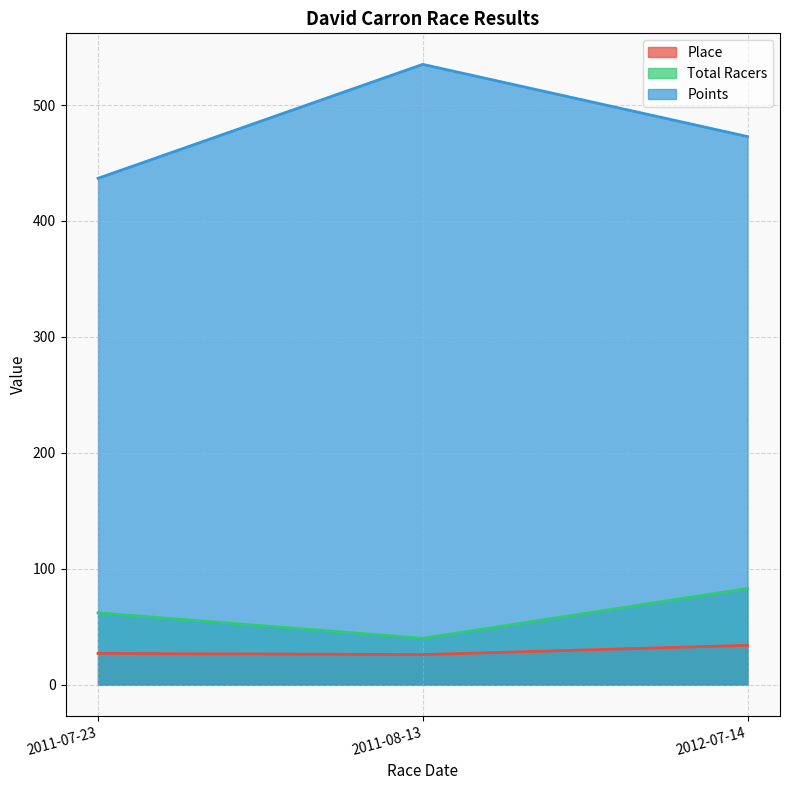

Between 2011-07-23 and 2011-08-13, which series saw the biggest shift?

Points